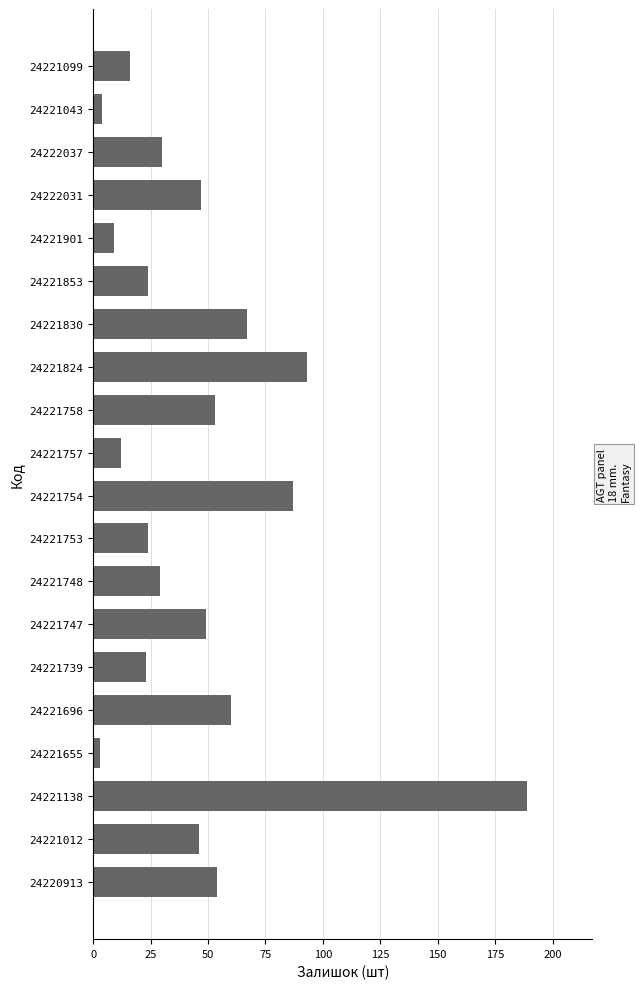

Reading top to bottom, extract all data points from this chart.

24221099=16	24221043=4	24222037=30	24222031=47	24221901=9	24221853=24	24221830=67	24221824=93	24221758=53	24221757=12	24221754=87	24221753=24	24221748=29	24221747=49	24221739=23	24221696=60	24221655=3	24221138=189	24221012=46	24220913=54